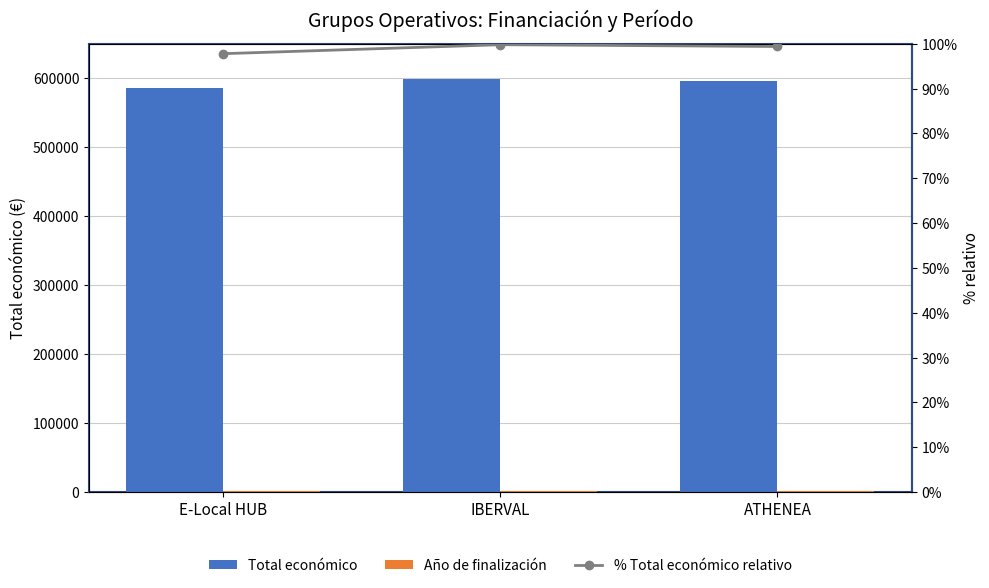

At which category is the sum across all series the highest?

IBERVAL